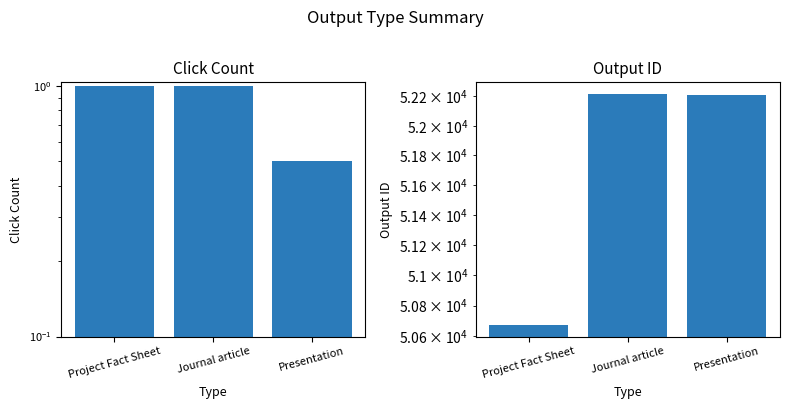

Which series changed the most between Project Fact Sheet and Journal article?

Output ID